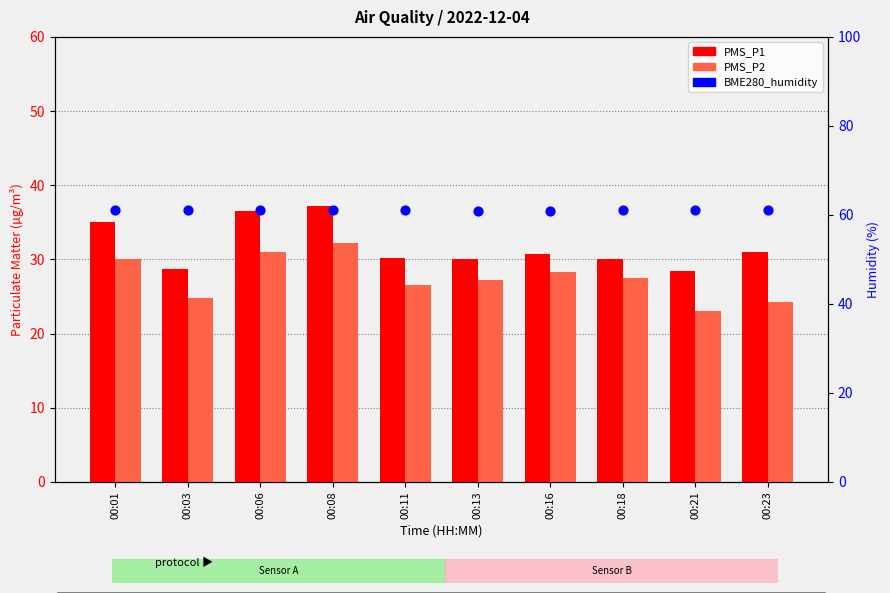

What are all the series names shown in the legend?

PMS_P1, PMS_P2, BME280_humidity